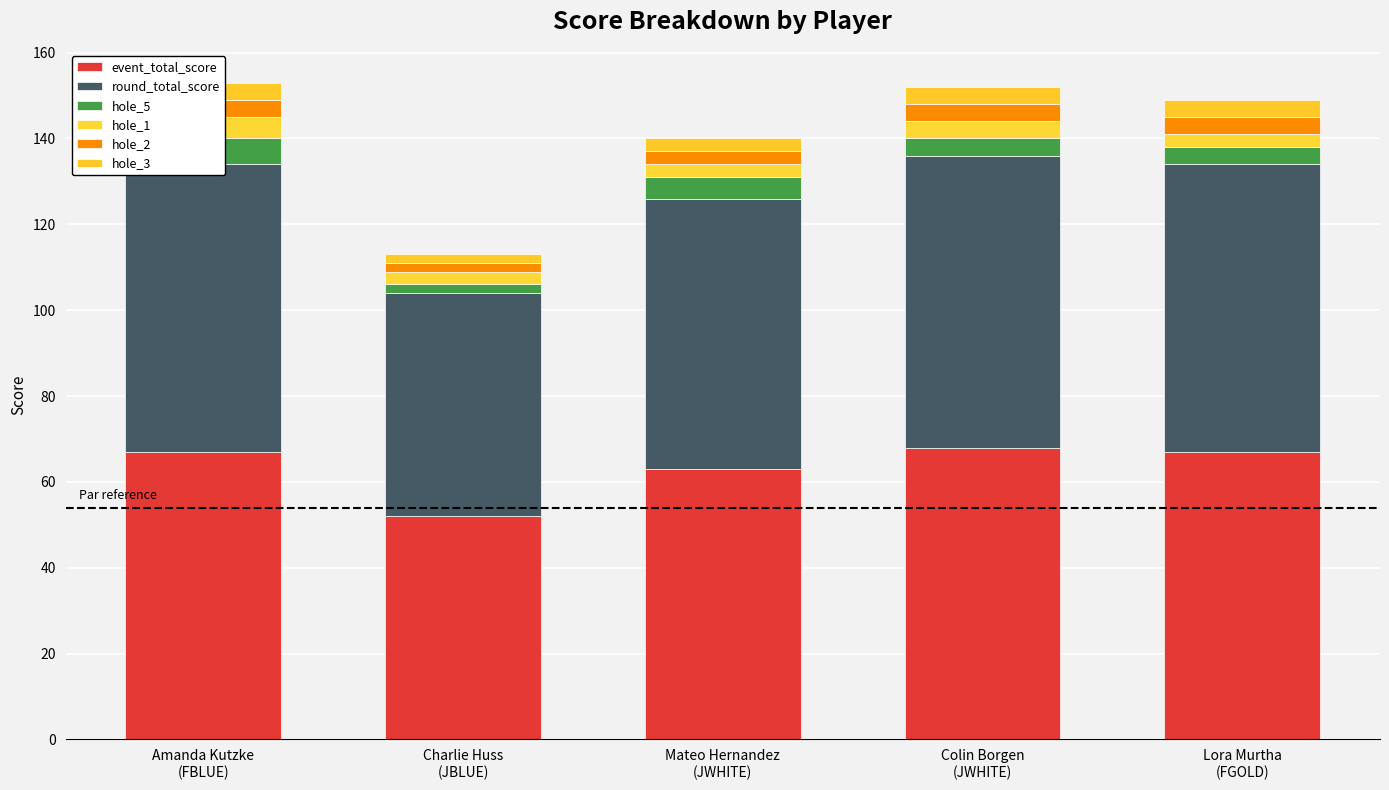

The value of event_total_score at Charlie Huss
(JBLUE) is 76. True or false?

False